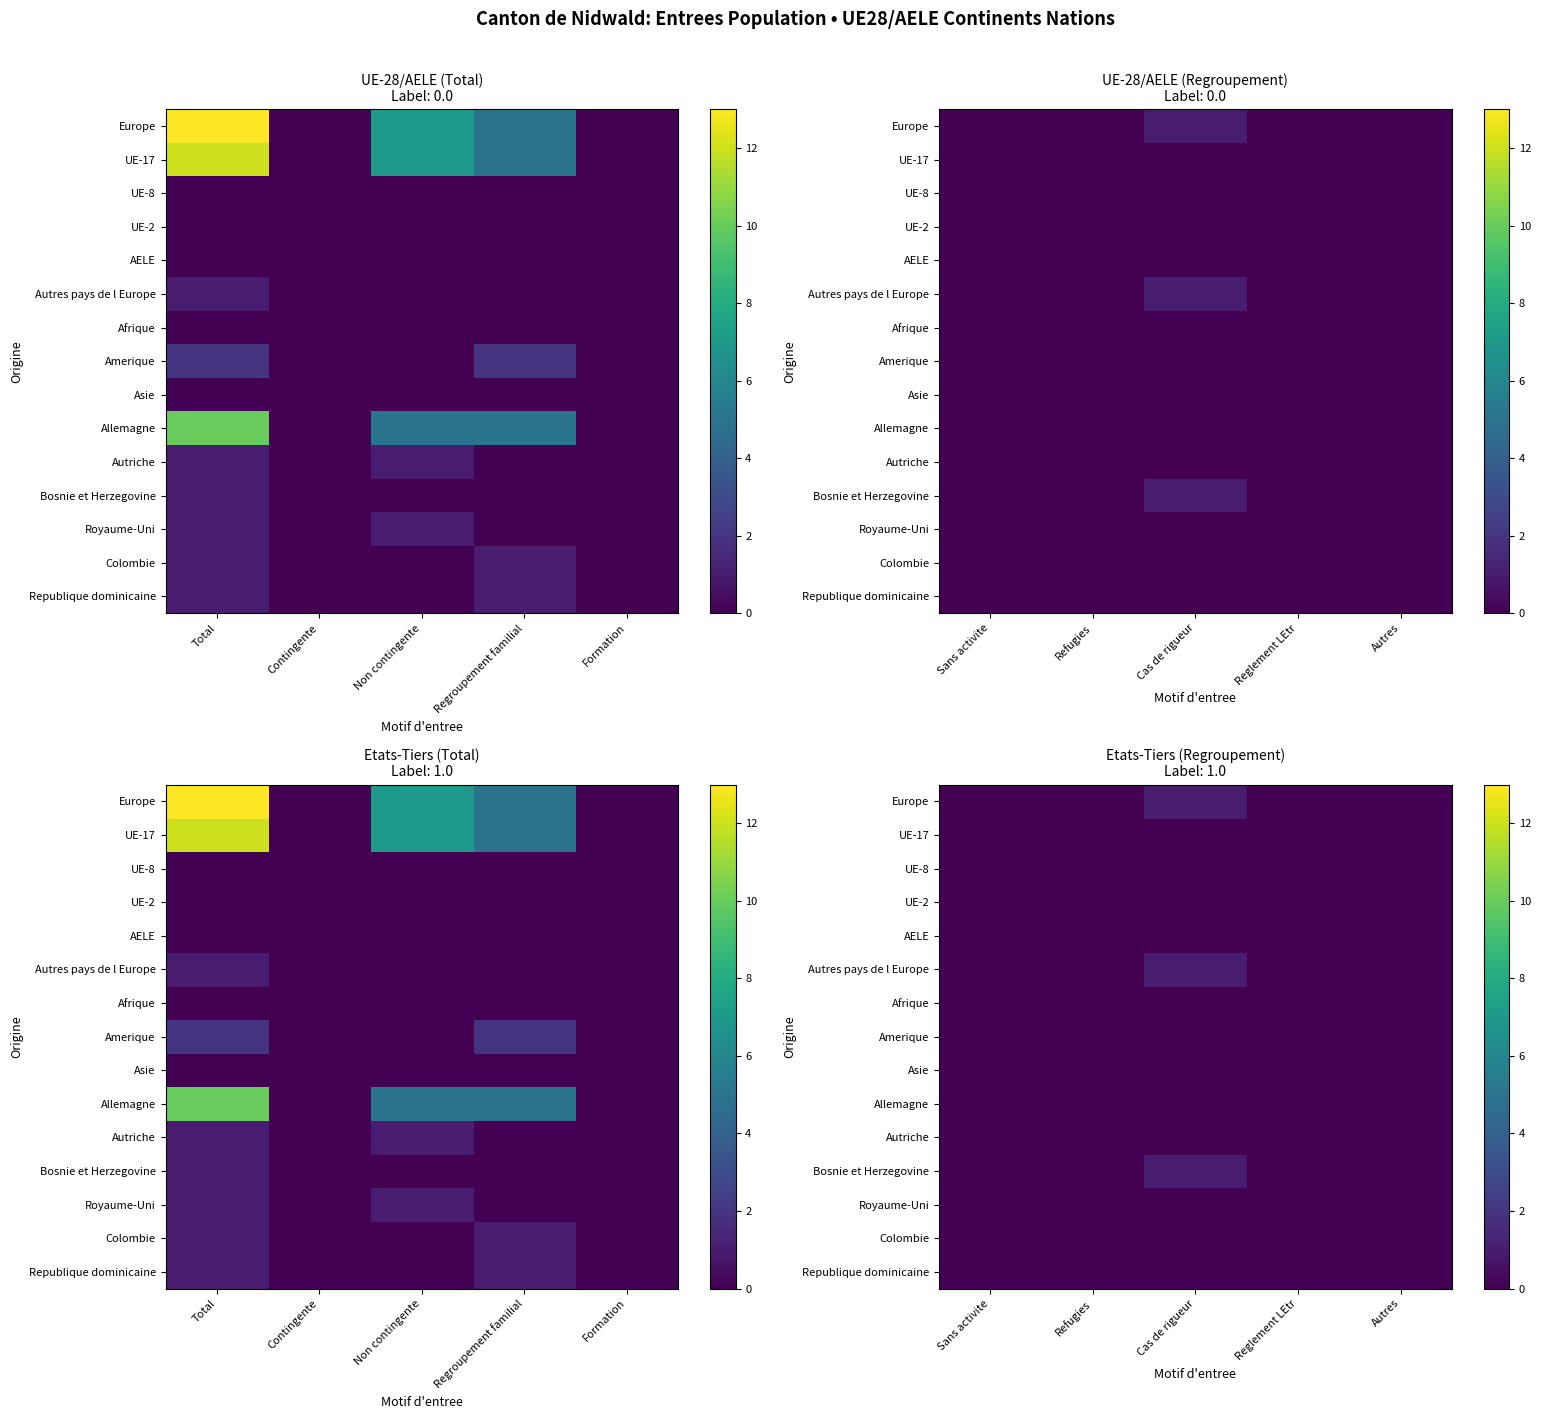

Which series has the largest range (max minus min)?

Europe